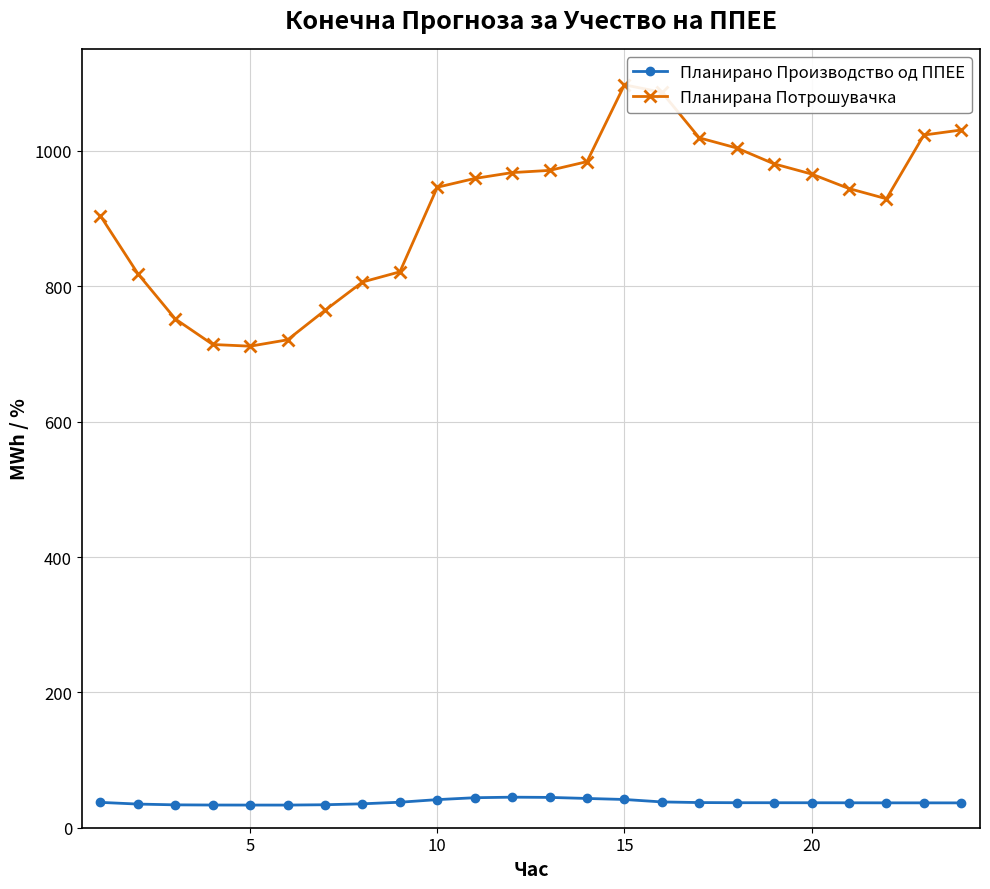

What is the maximum value for Планирана Потрошувачка?

1097.6